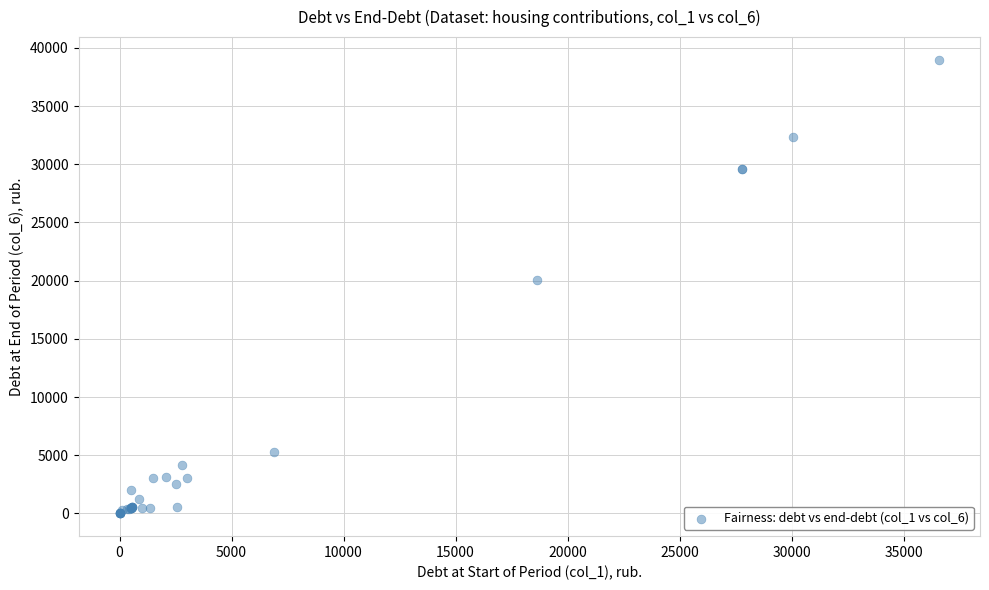

What Y value in the scatter plot is closest to 19488?

20033.6